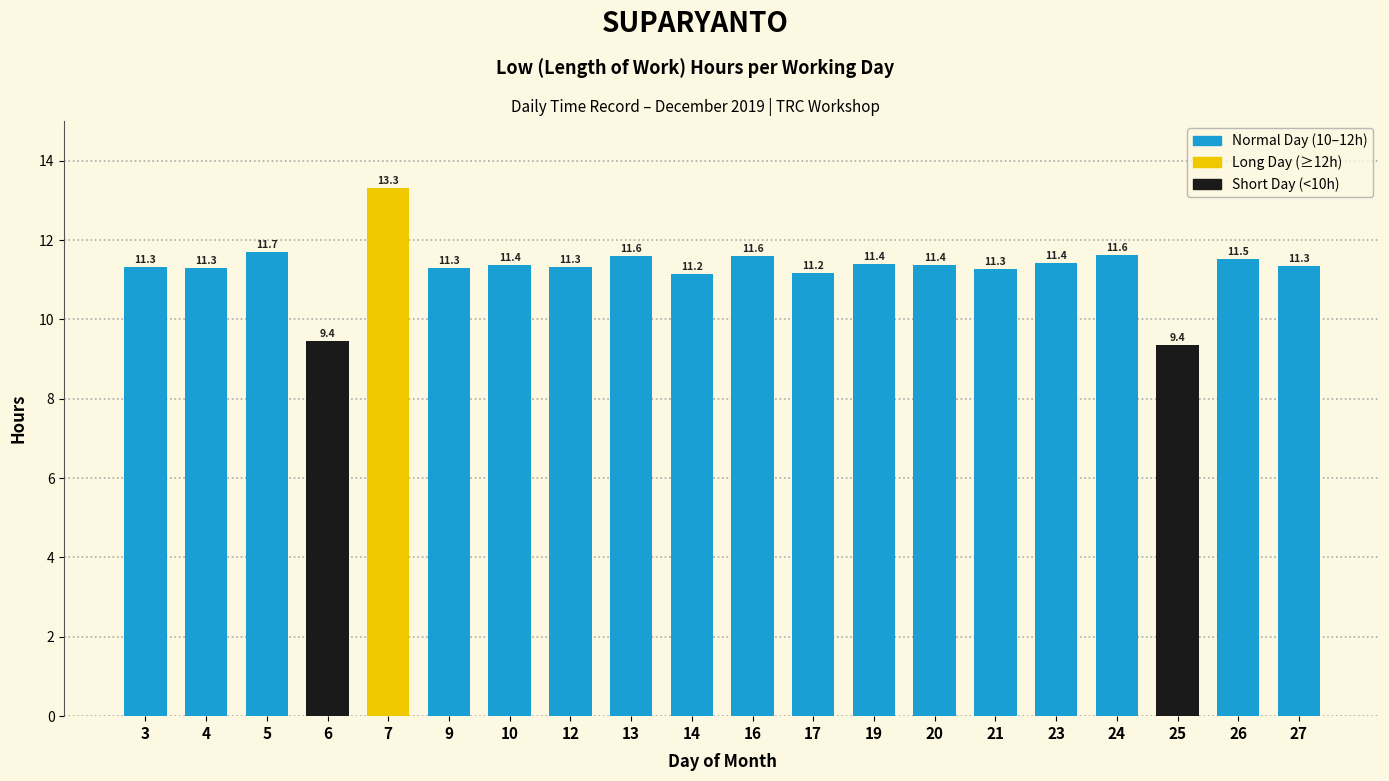

Which label corresponds to the smallest value in the chart?

25